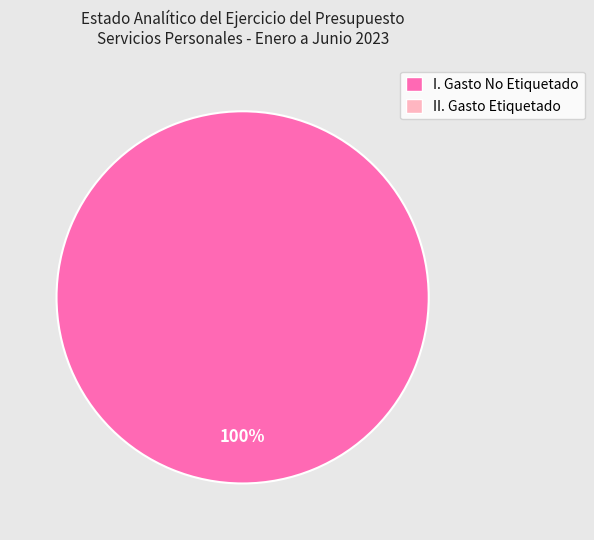

Count the number of slices in the pie.

1